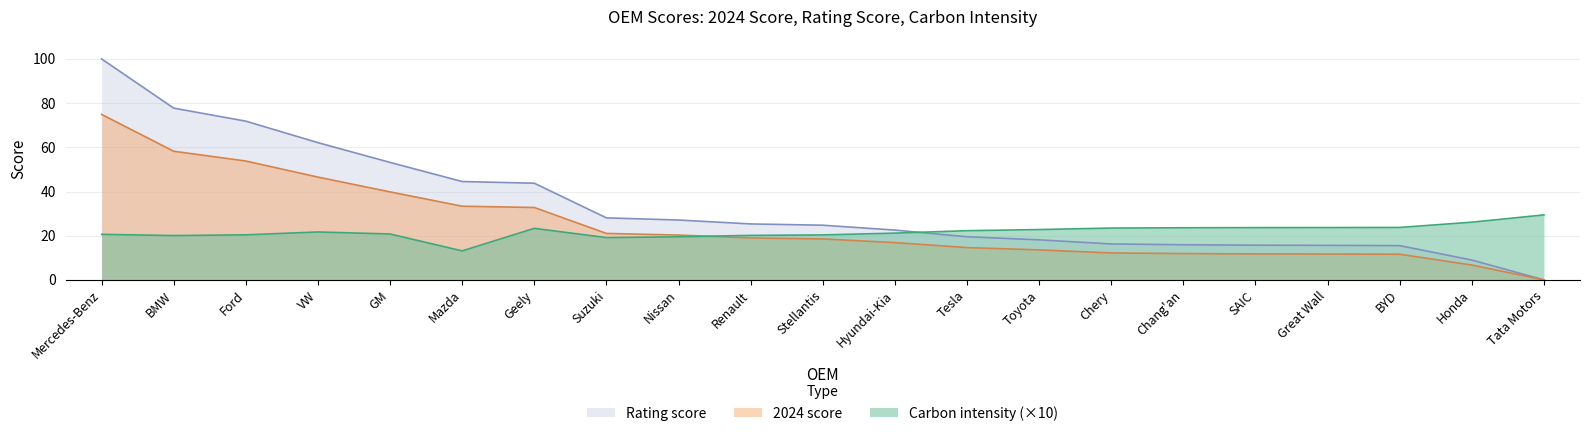

Between which two adjacent categories do Carbon intensity (scaled) and Rating score first intersect?

Nissan and Renault